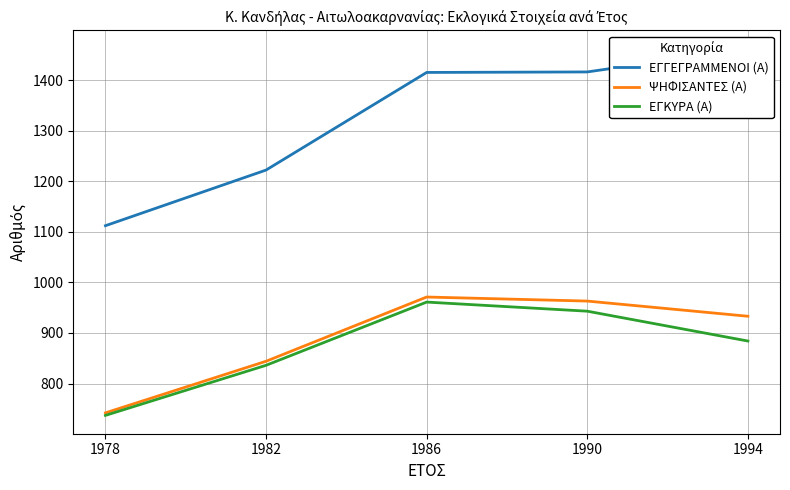

At which label does ΕΓΓΕΓΡΑΜΜΕΝΟΙ (Α) reach its minimum?

1978